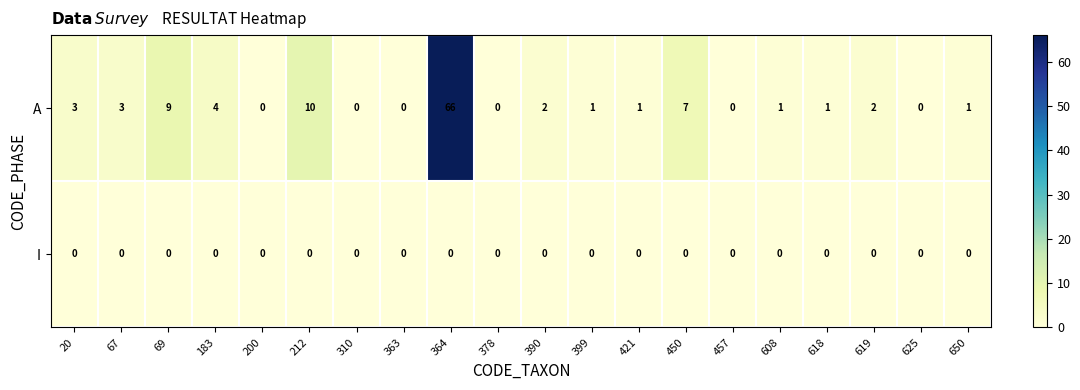

What is the total value across all series at 450?

7